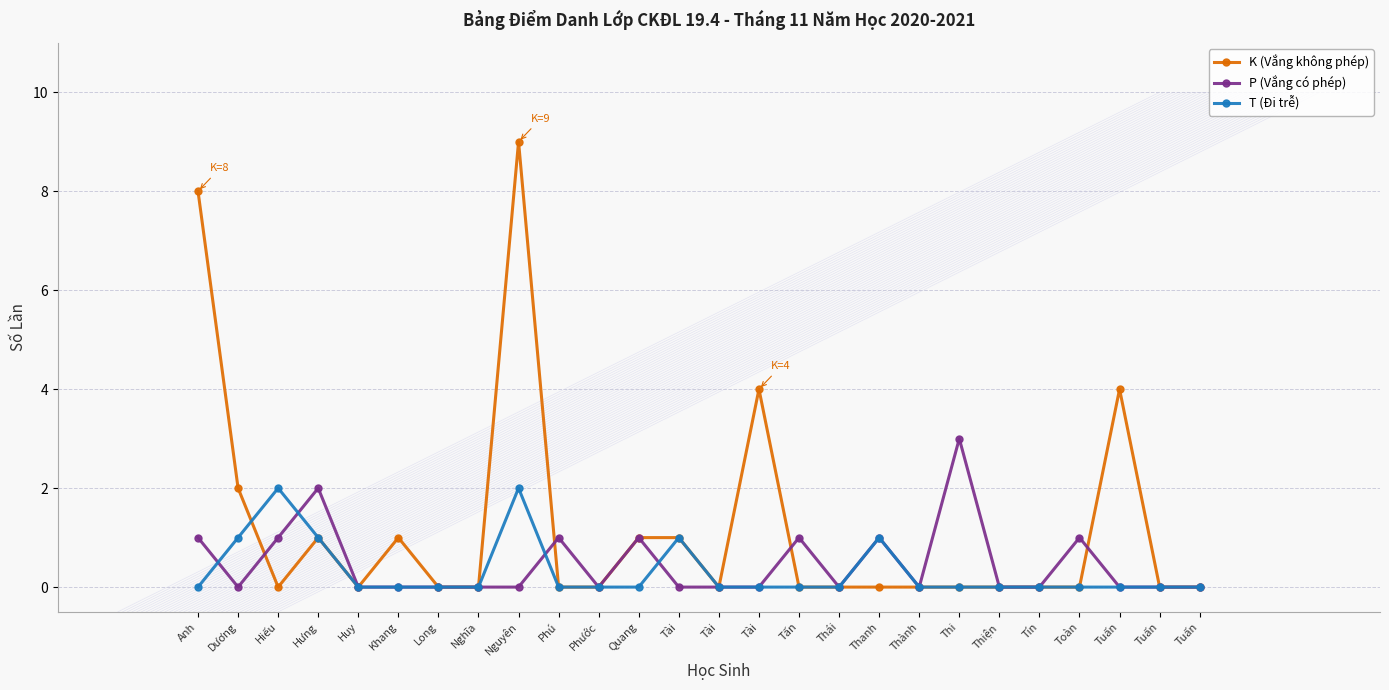

What is the difference between the P (Vắng có phép) values at Hiếu and Hưng?

1